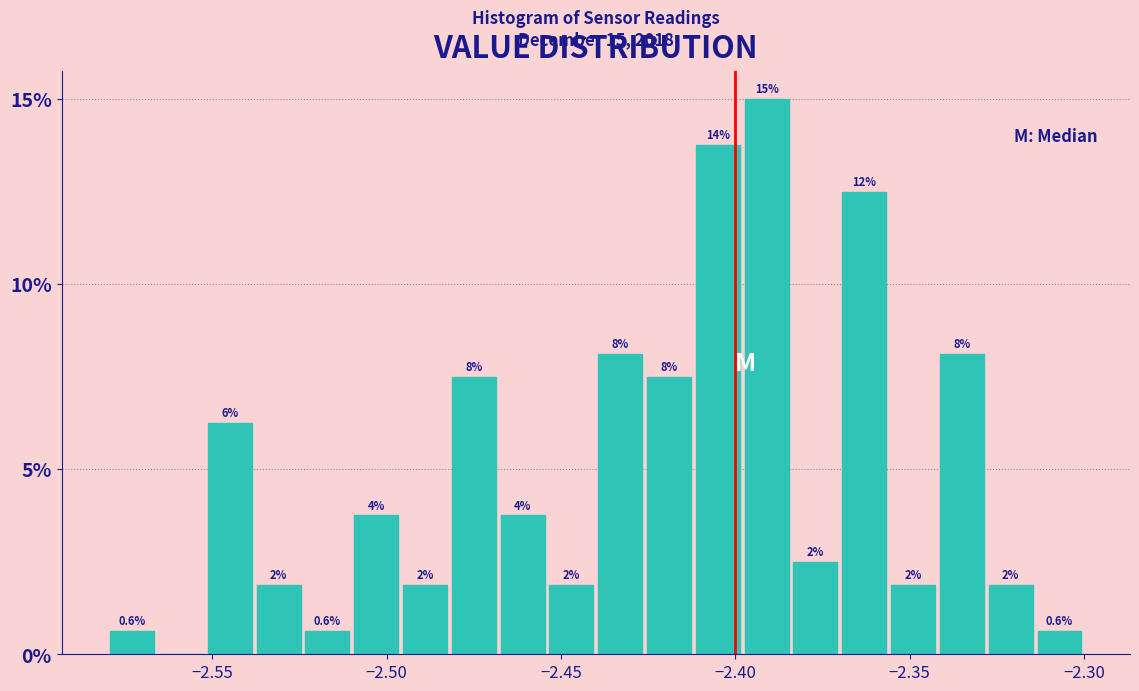

Read against the x-axis, roughly where is the centre of the tallest bar?

-2.390